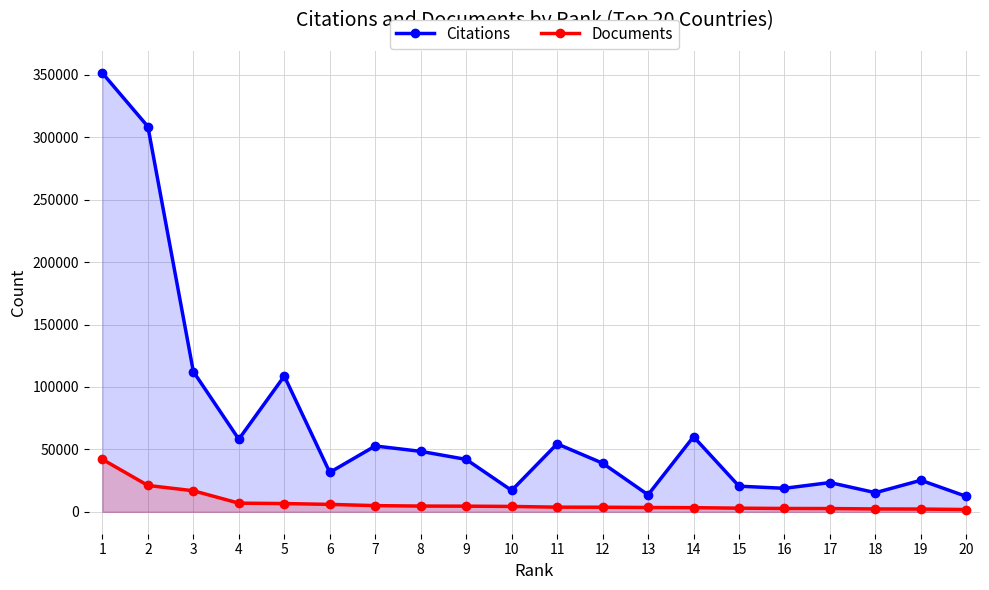

What is the total value across all series at 6?

37489